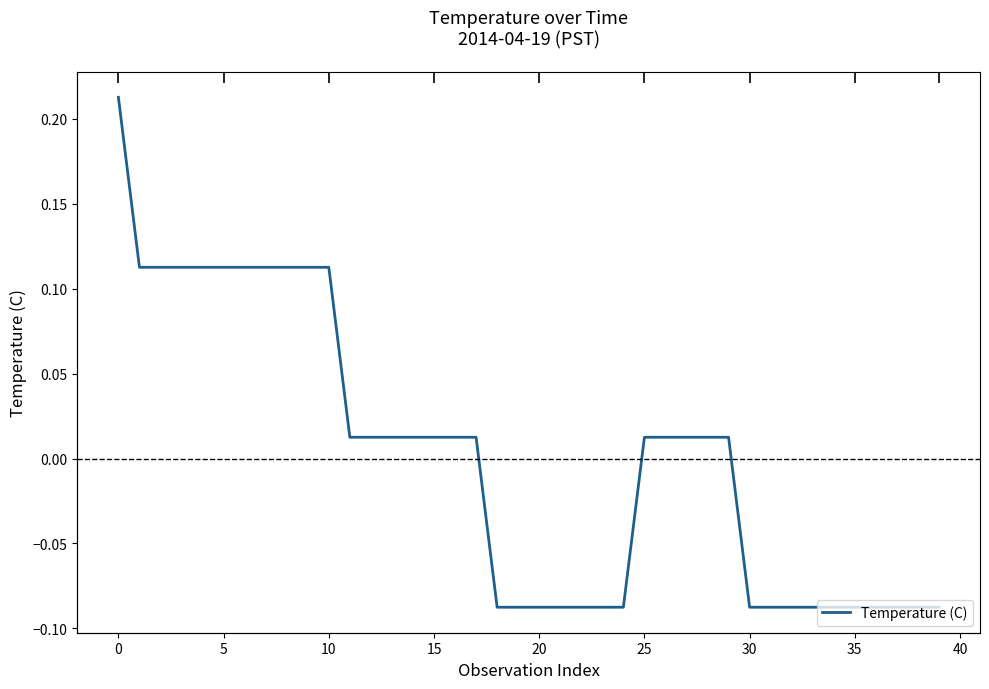

The chart shows a value of 0.0 at 28. True or false?

False